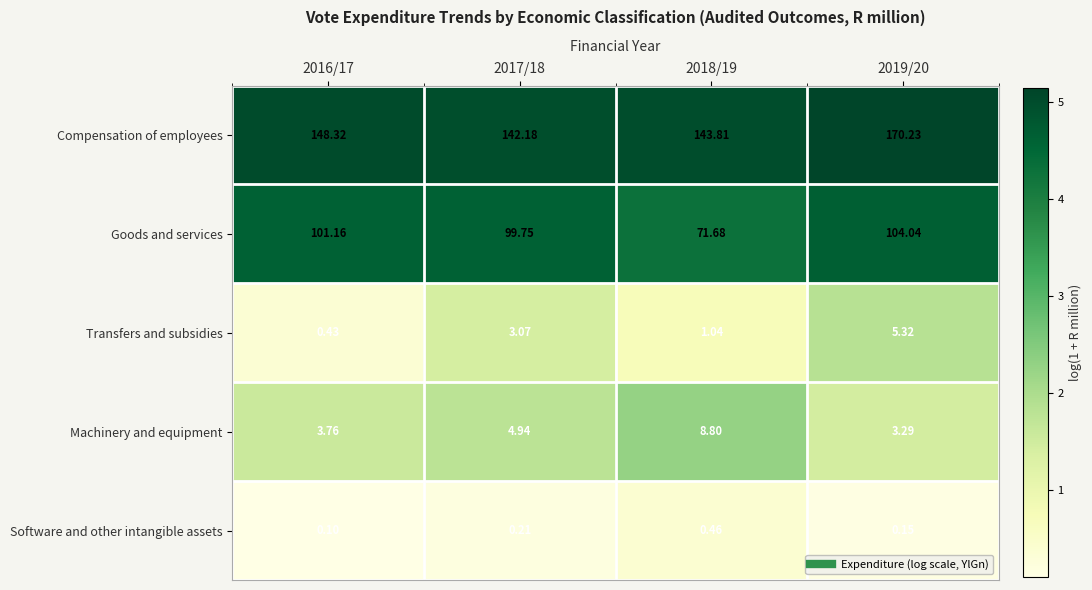

Which series changed the most between 2018/19 and 2019/20?

Goods and services